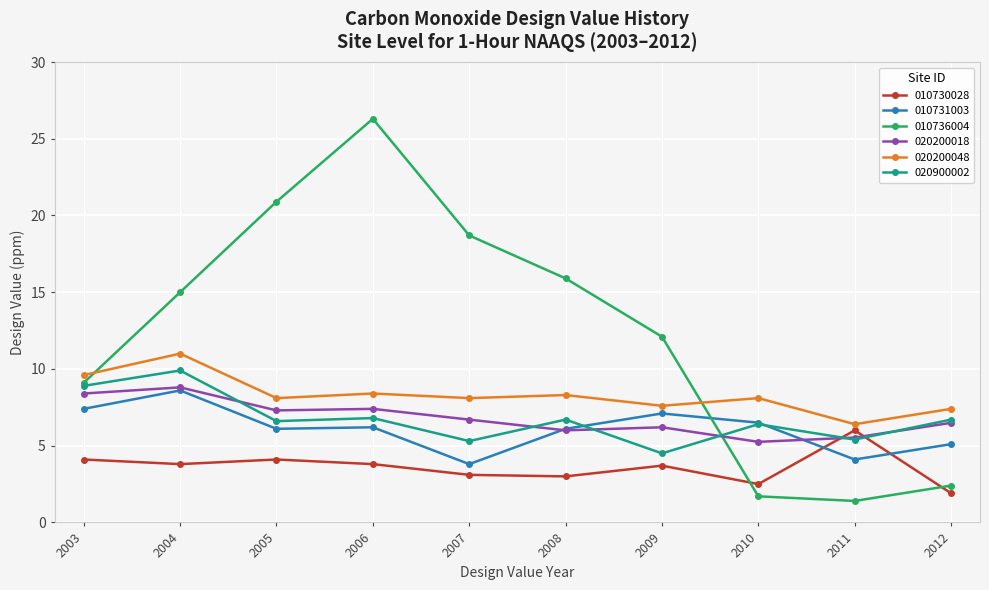

Which category has the lowest value across all series?

2011